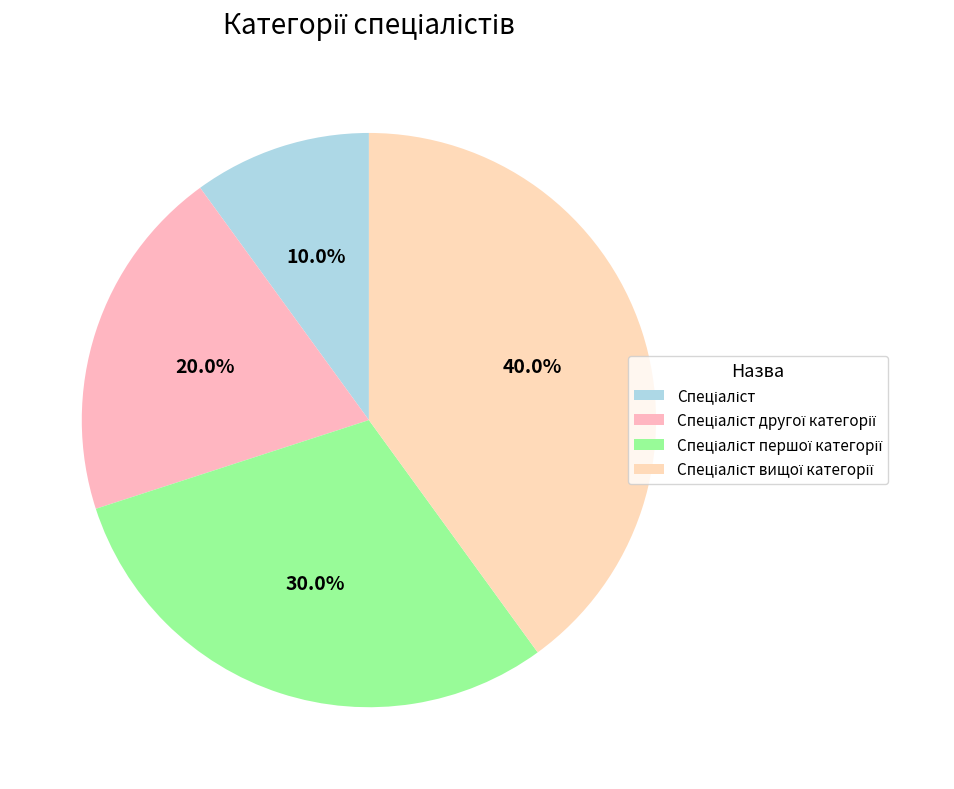

To the nearest percent, what is the difference between the Спеціаліст вищої категорії and Спеціаліст першої категорії slice percentages?

10%